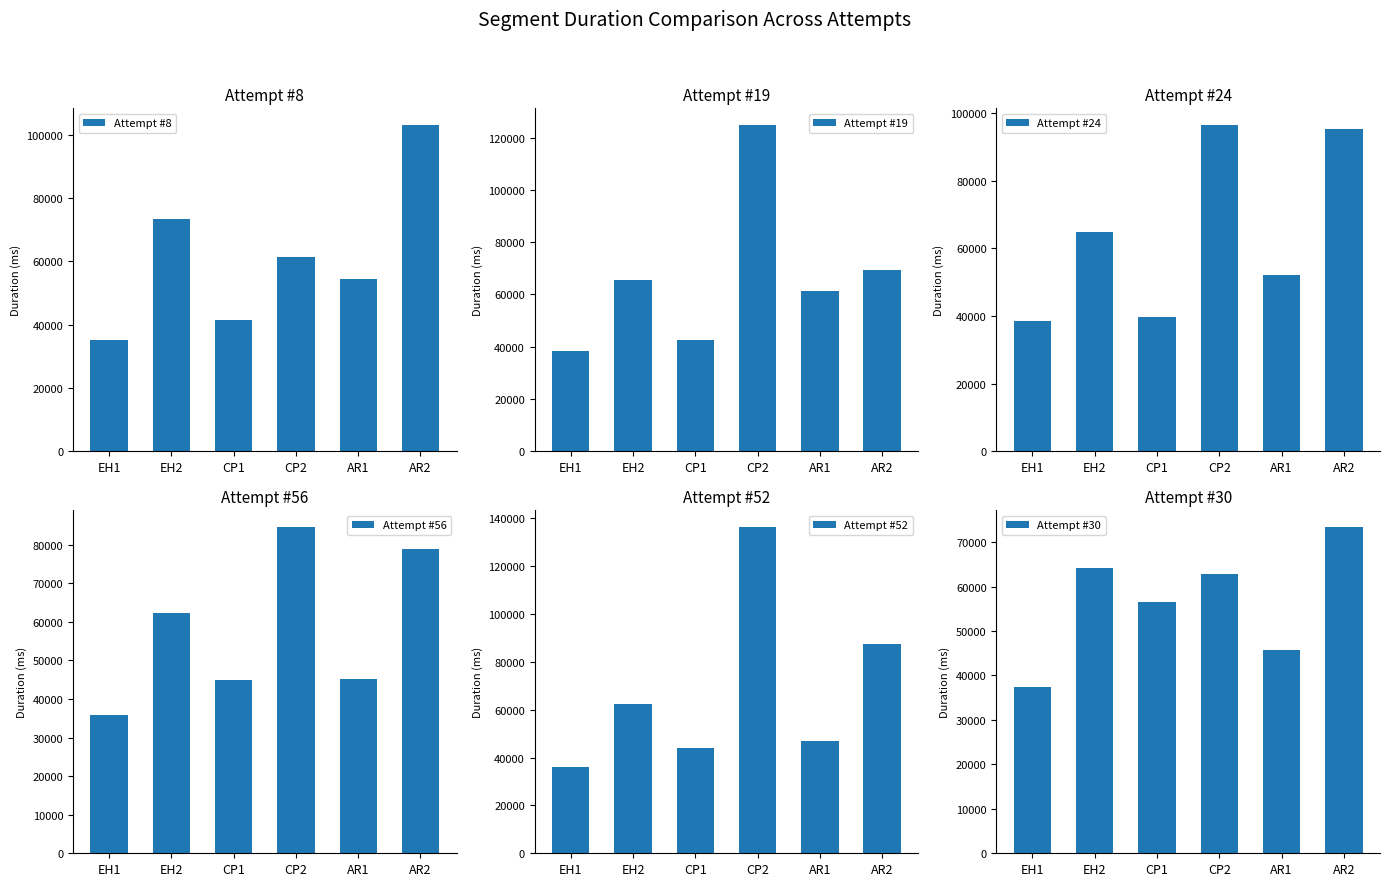

How many data points in Attempt #30 are less than 62734?

3